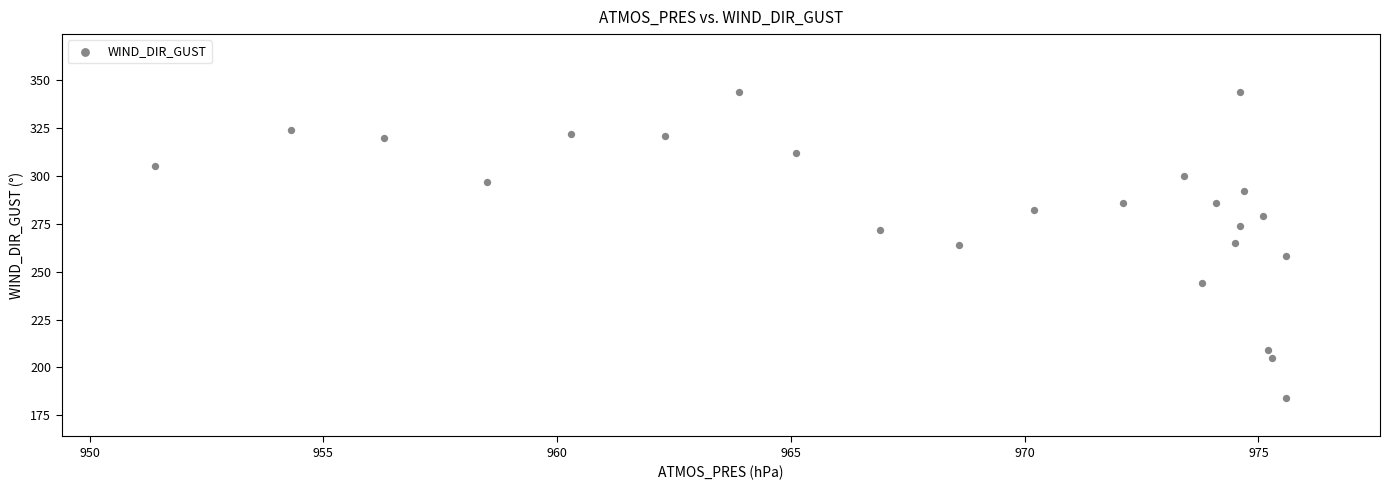

What is the range of Y values (max minus min)?

160